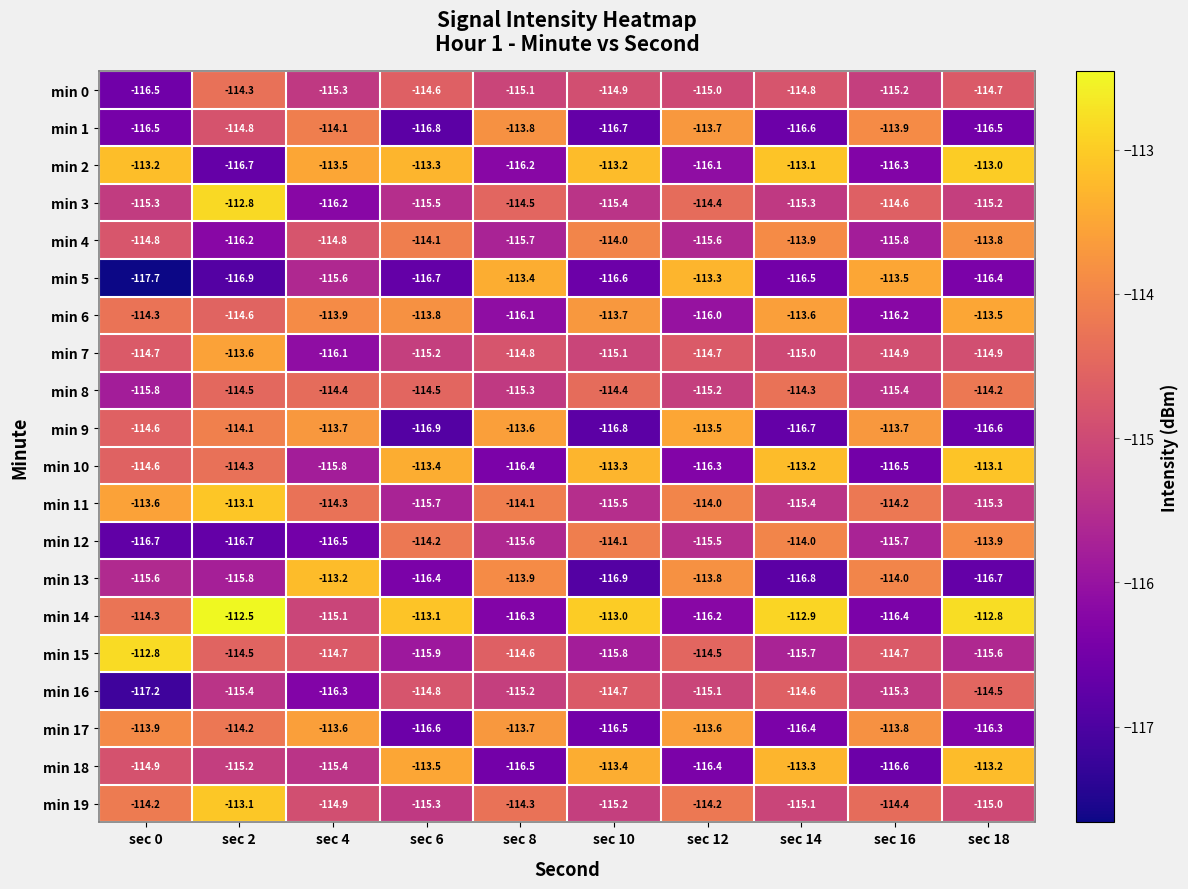

Is it true that min 14 equals -113.0 at sec 10?

True